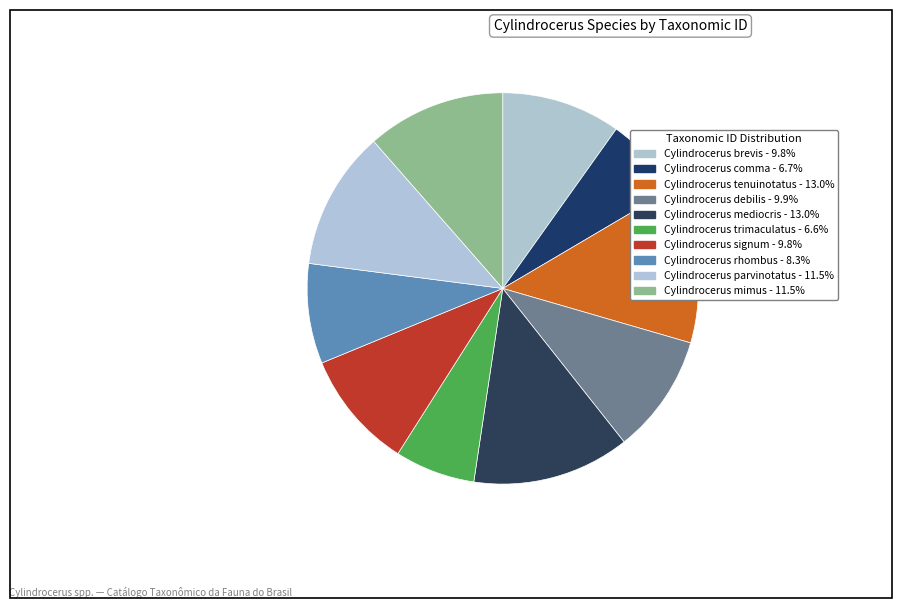

To the nearest percent, what percentage of the pie is Cylindrocerus debilis?

10%